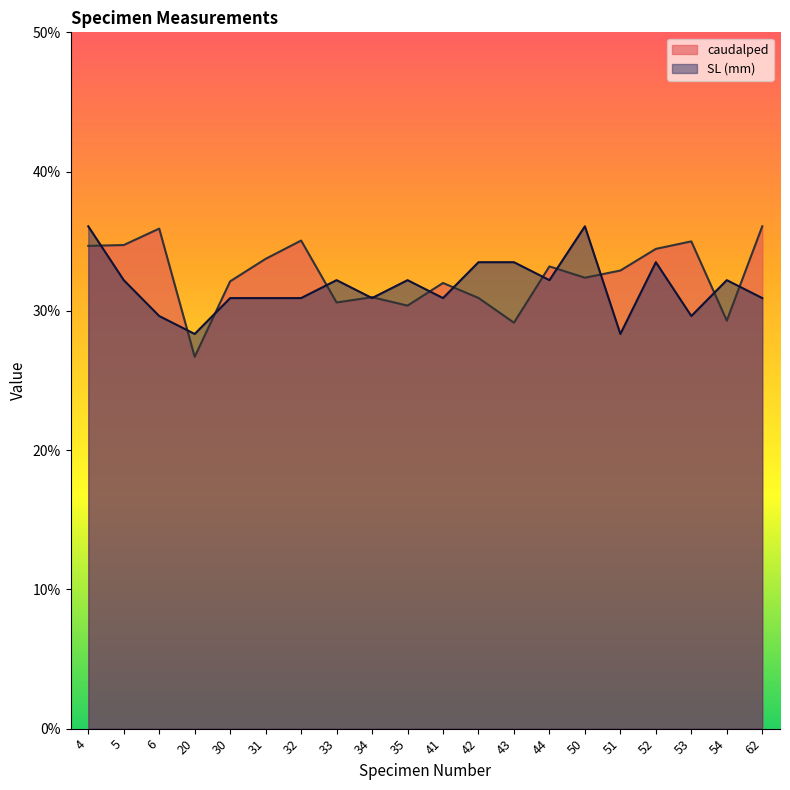

True or false: SL (mm) has a value of 0.3 at 31.

True